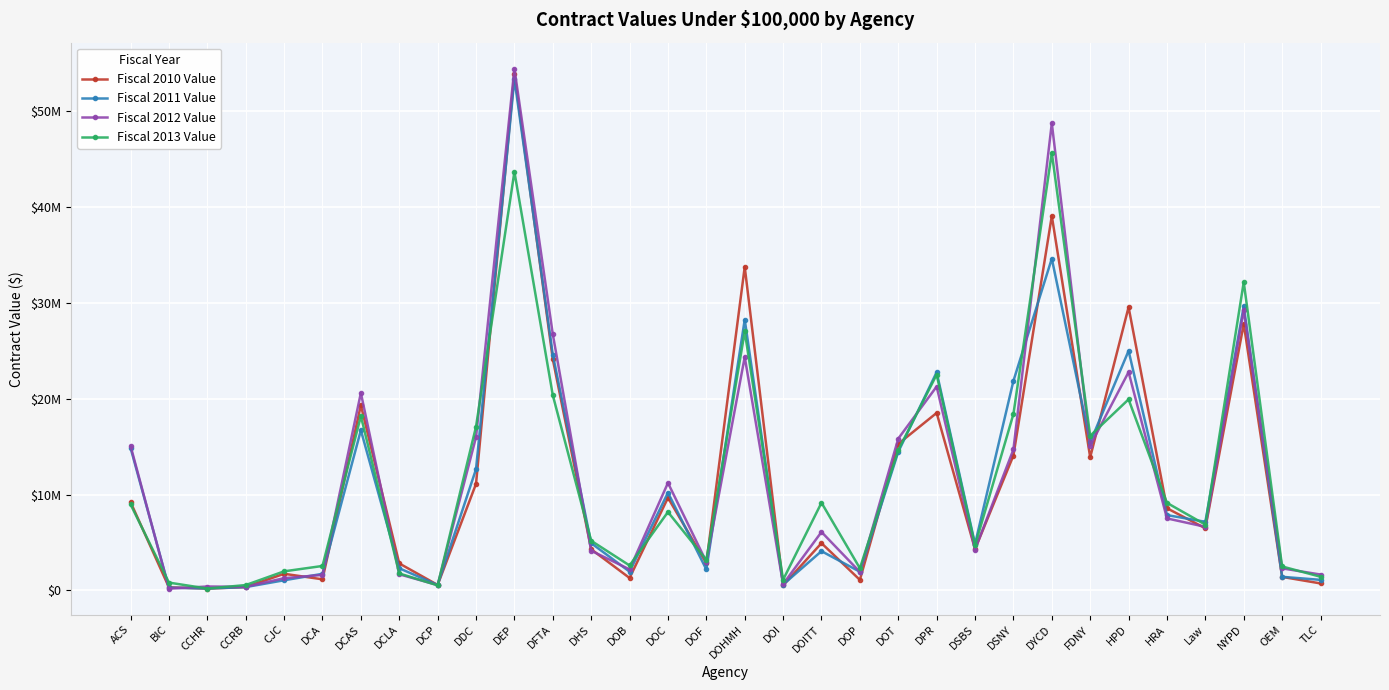

List the series in order of their peak value, lowest first.

Fiscal 2013 Value, Fiscal 2011 Value, Fiscal 2010 Value, Fiscal 2012 Value